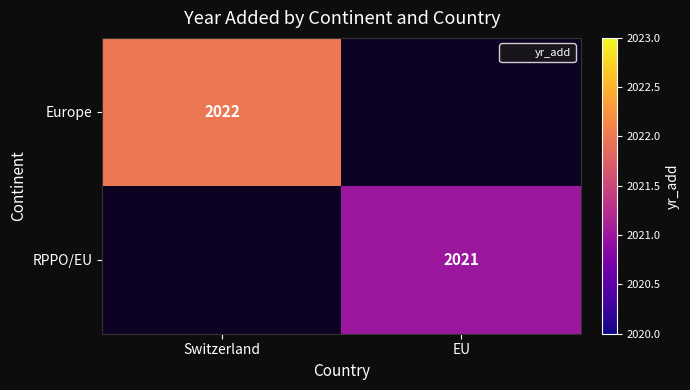

Is the value of RPPO/EU at EU greater than the value of Europe at EU?

No